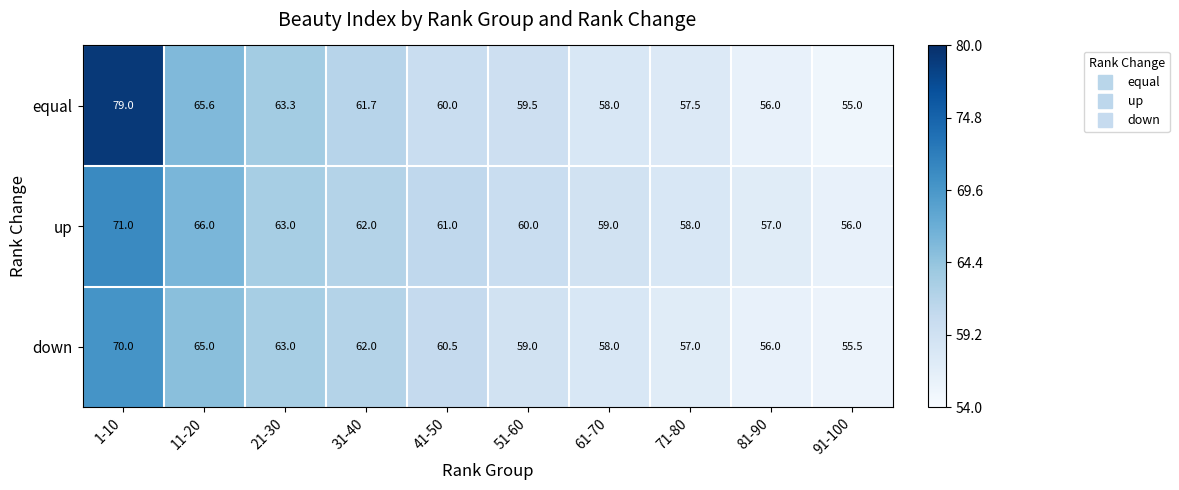

Which label corresponds to the largest value in the chart?

1-10